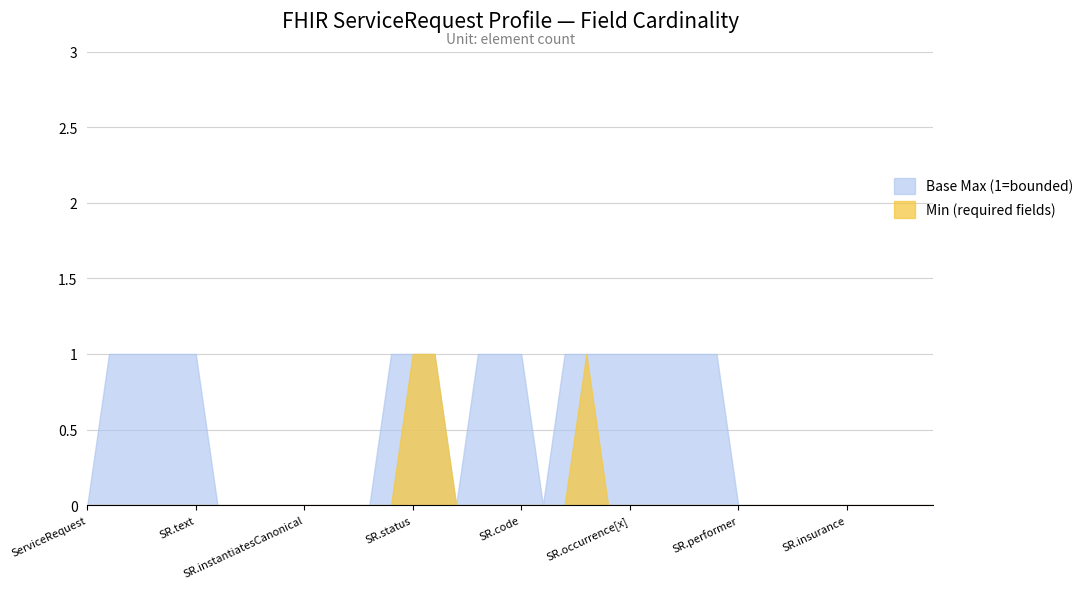

How many Min Value values are between 0 and 1?

40